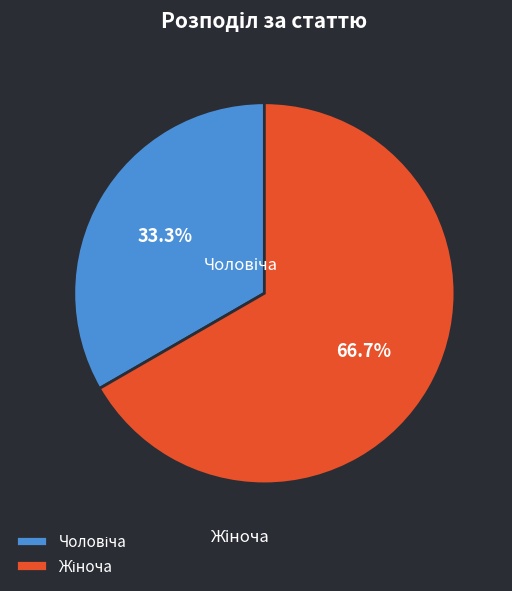

How many segments does this pie chart have?

2